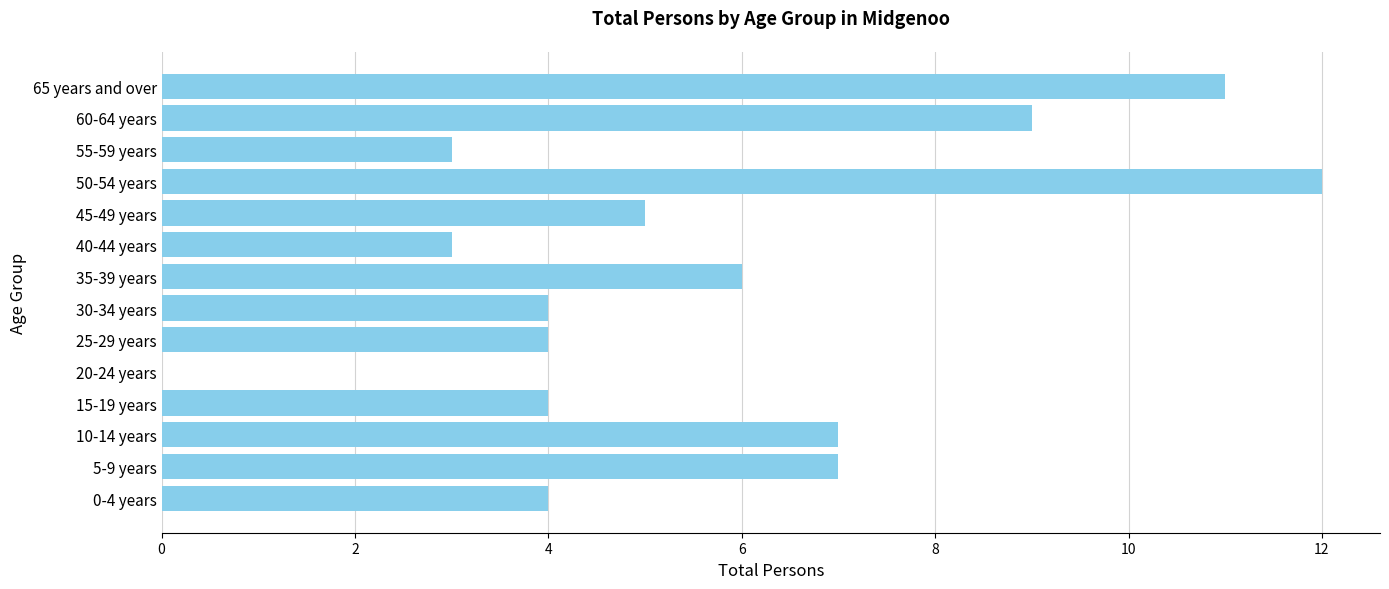

Which category has the highest value across all series?

50-54 years